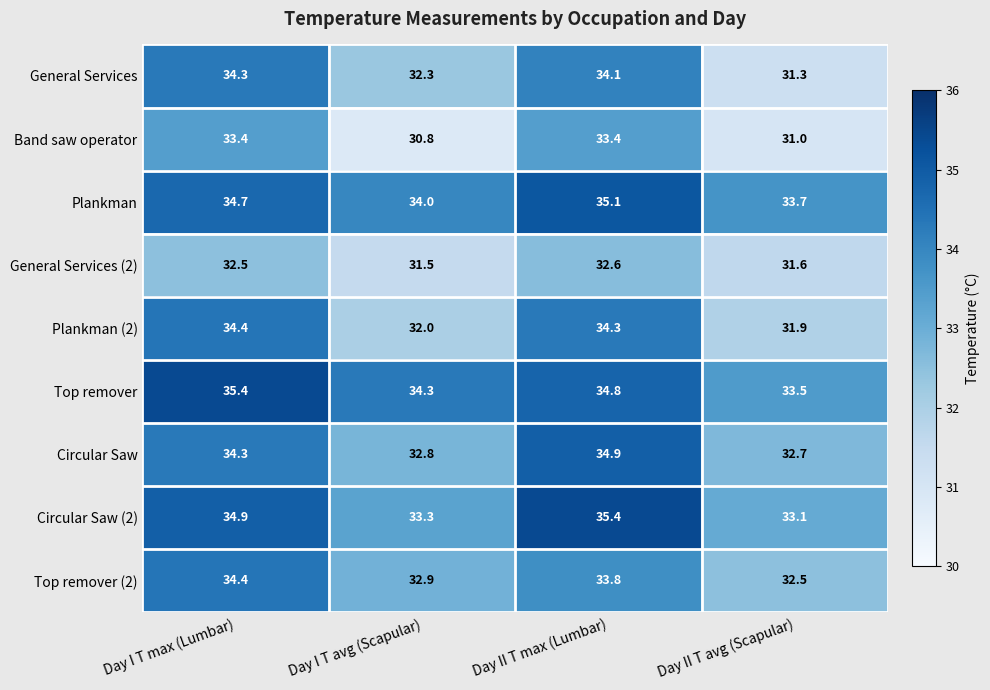

True or false: General Services has a value of 22.6 at Day I T avg (Scapular).

False